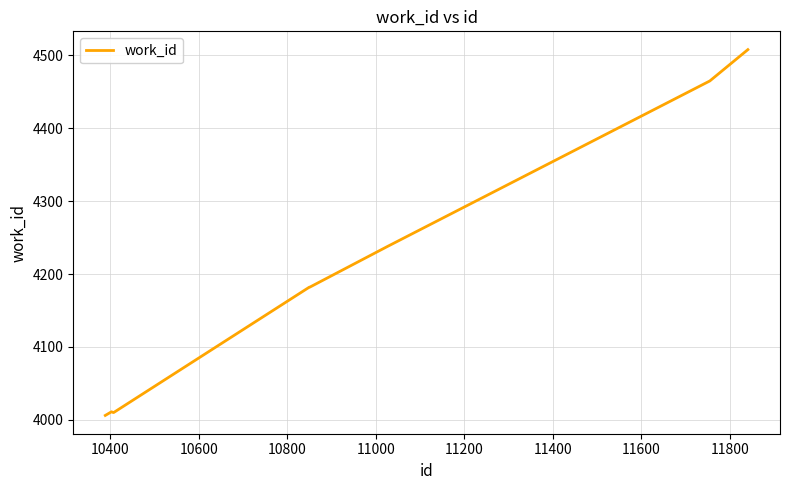

What is the difference between the maximum and minimum values?

502